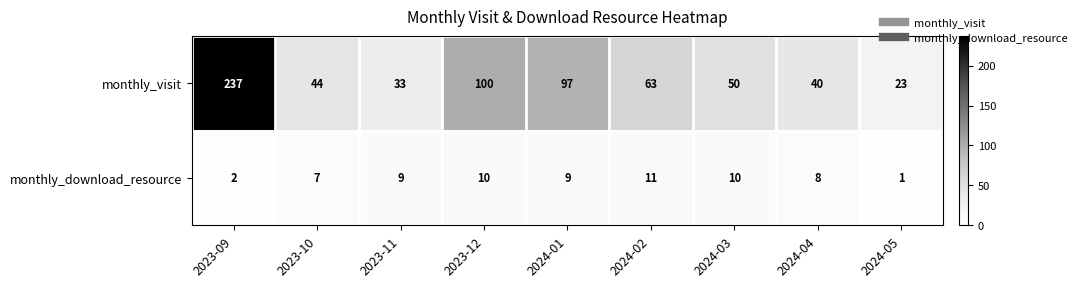

How many categories are shown in the chart?

9